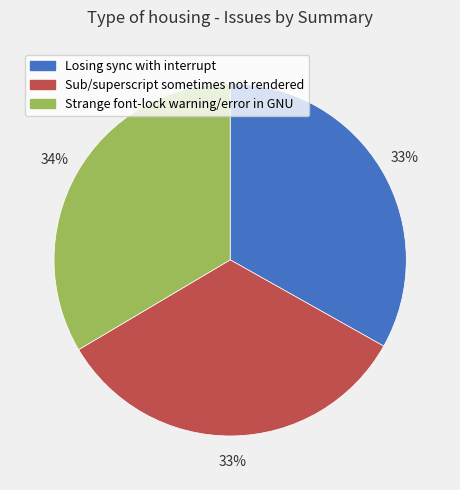

To the nearest percent, what is the combined percentage of Losing sync with interrupt and Sub/superscript sometimes not rendered?

66%